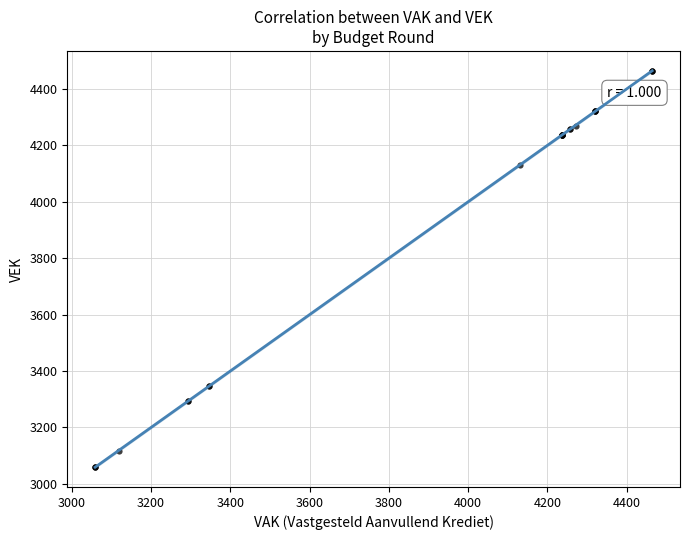

What Y value in the scatter plot is closest to 3761?

4131